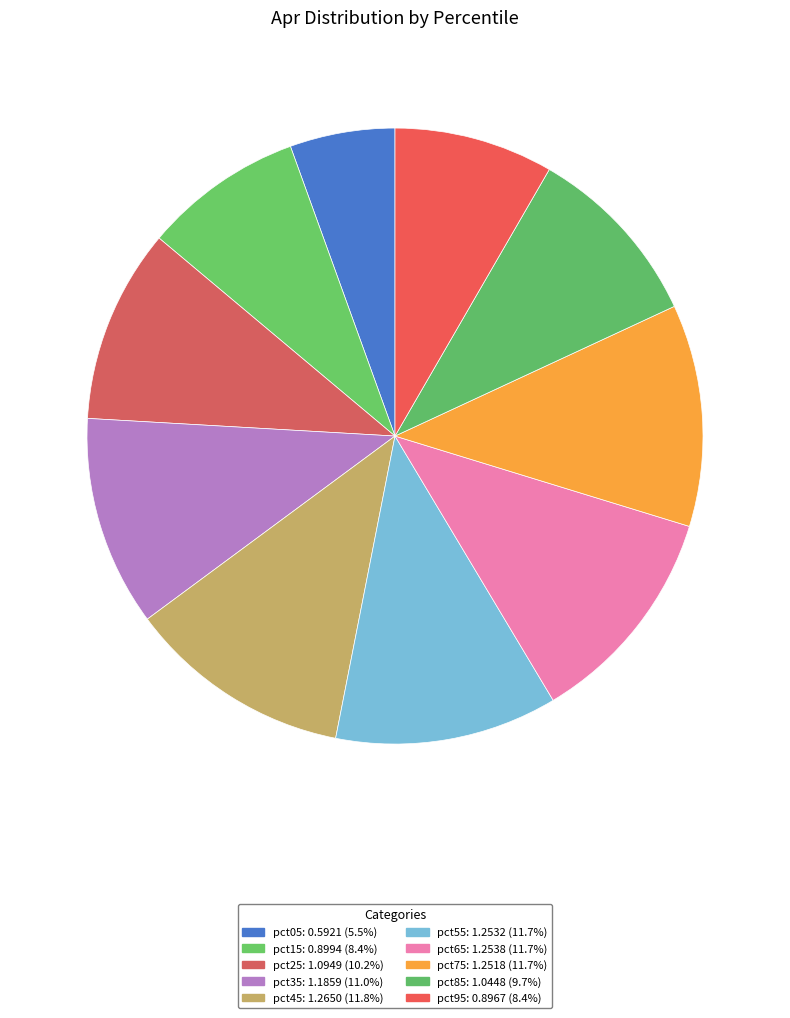

Which has a higher value, pct65 or pct05?

pct65